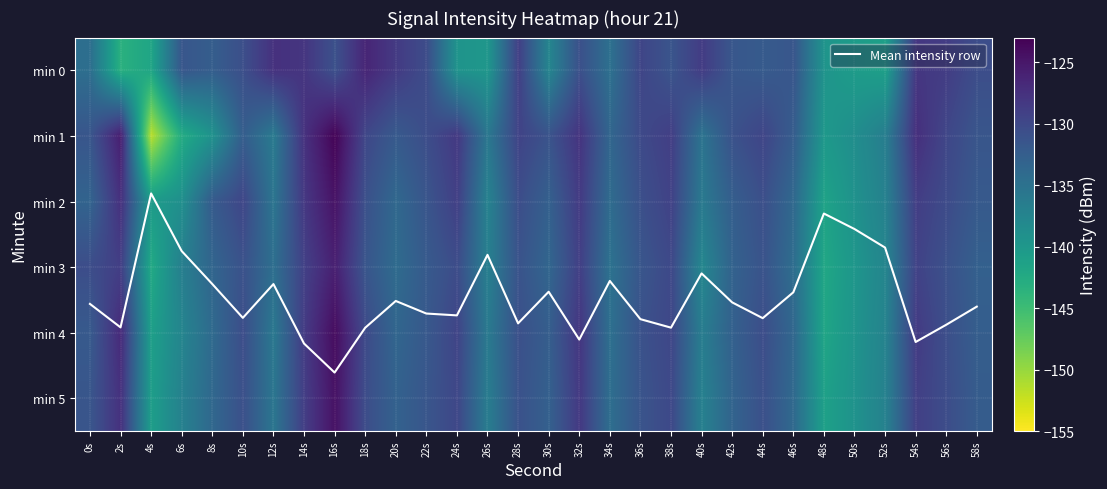

Read the min 2 value at 6s.

-138.9